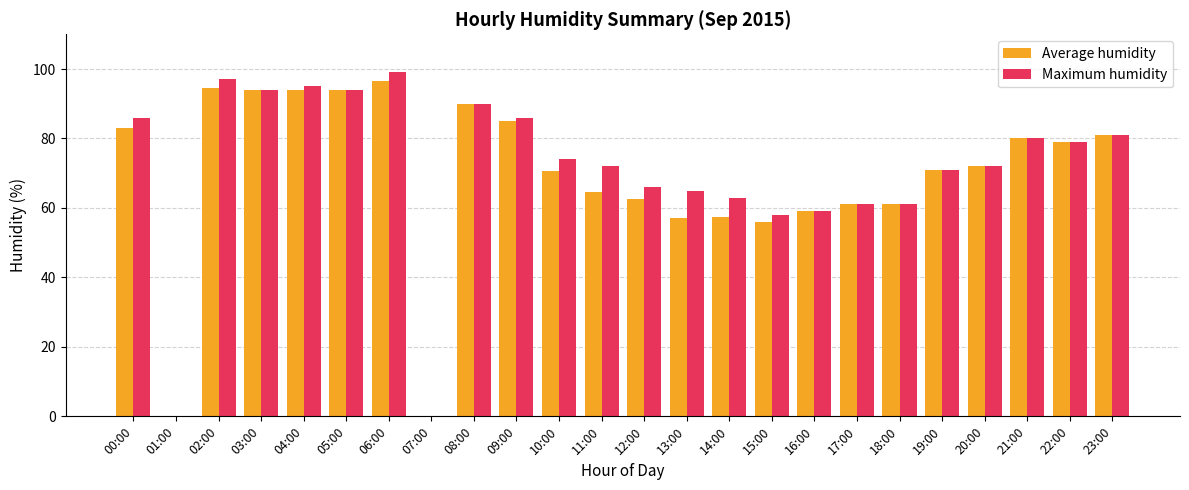

What are all the series names shown in the legend?

Average humidity, Maximum humidity